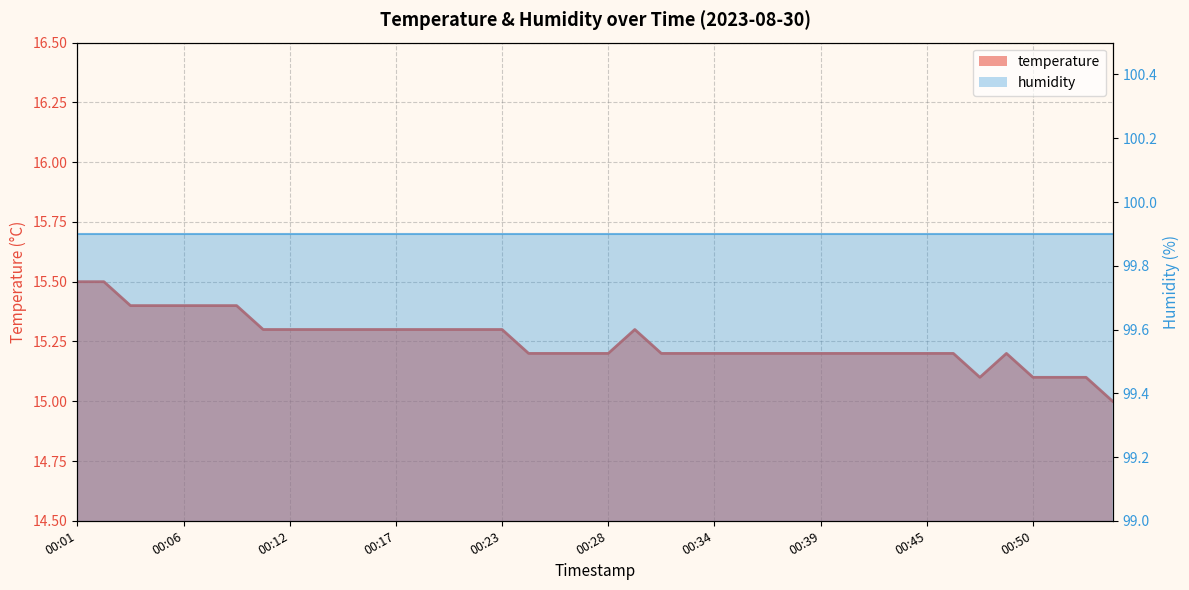

How many values exceed 15?

39